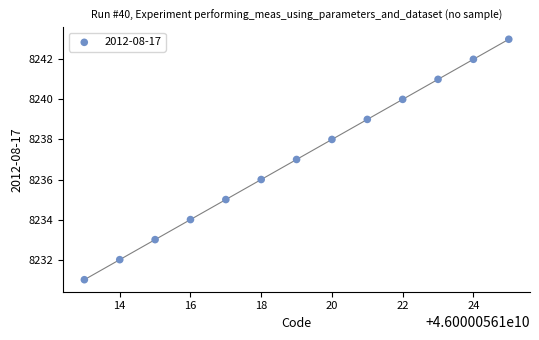

What is the range of X values (max minus min)?

12